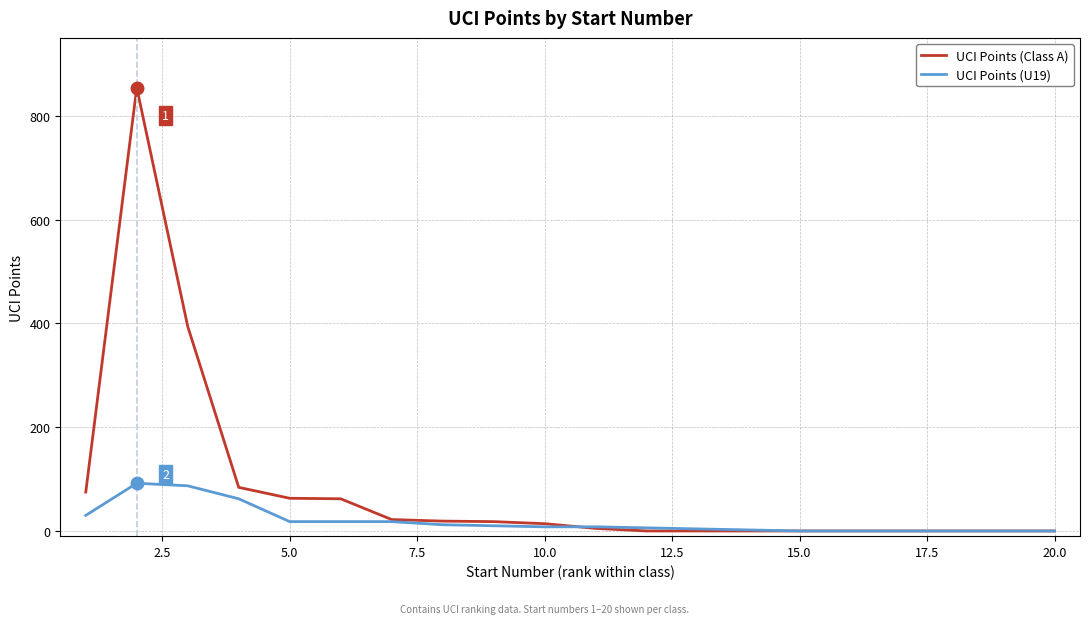

Which series has the widest spread of values?

UCI Points (Class A)